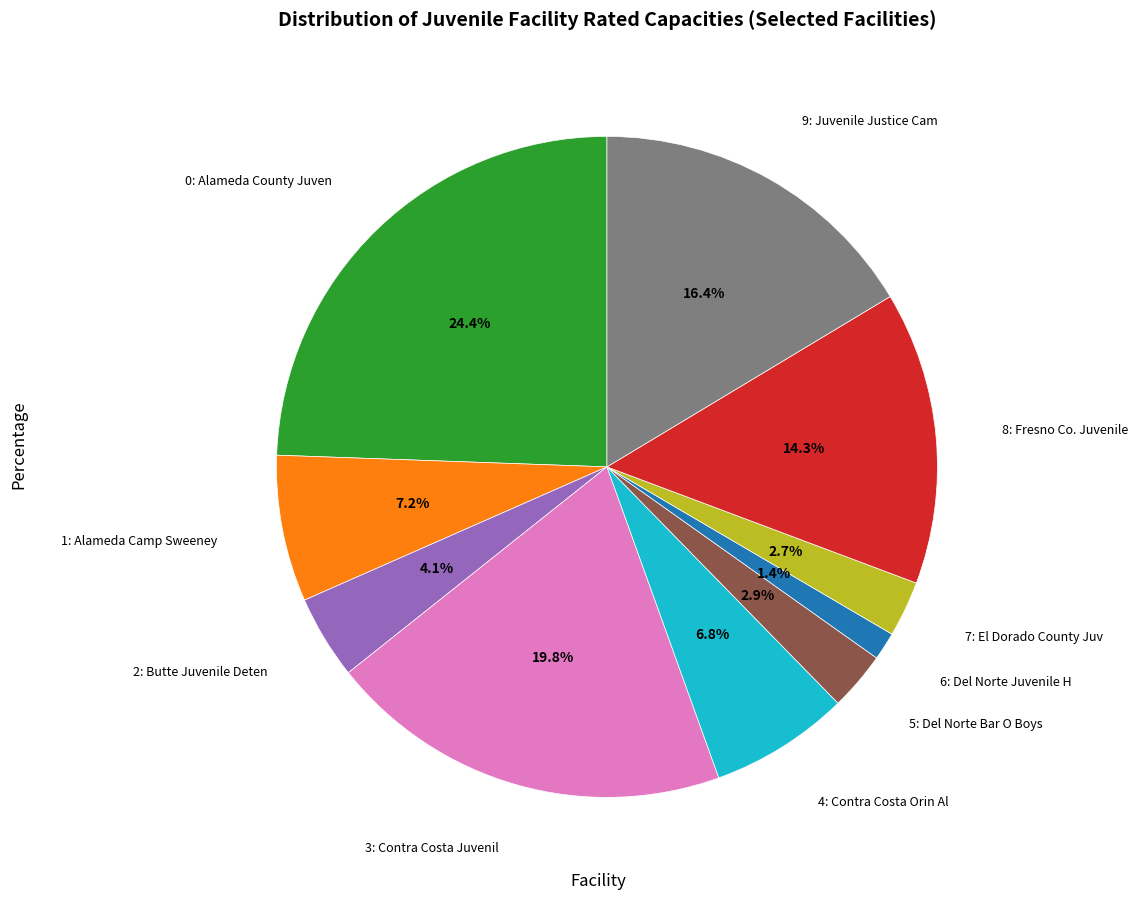

Is there a majority slice in this chart?

No